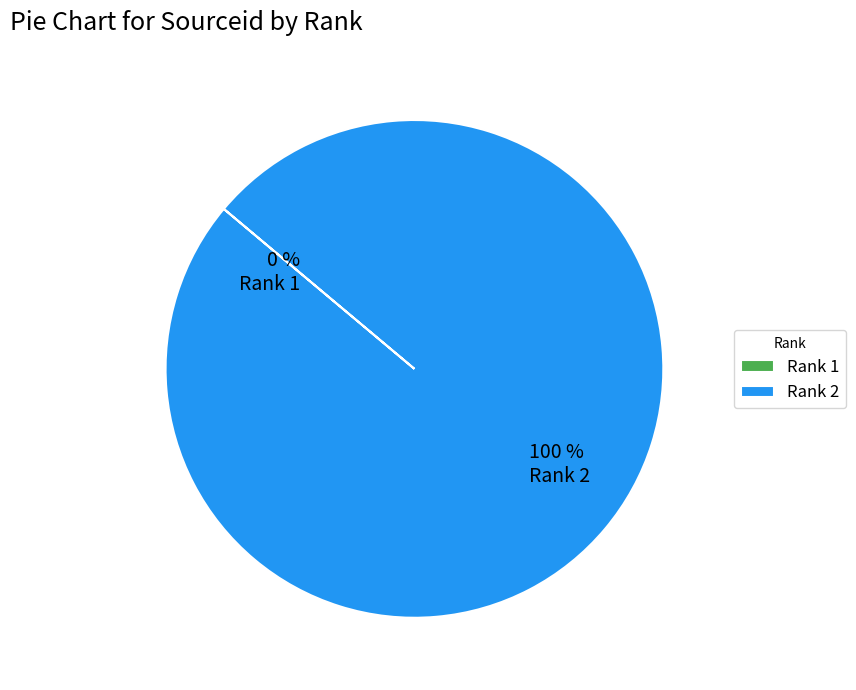

Does any single category account for the majority?

Yes